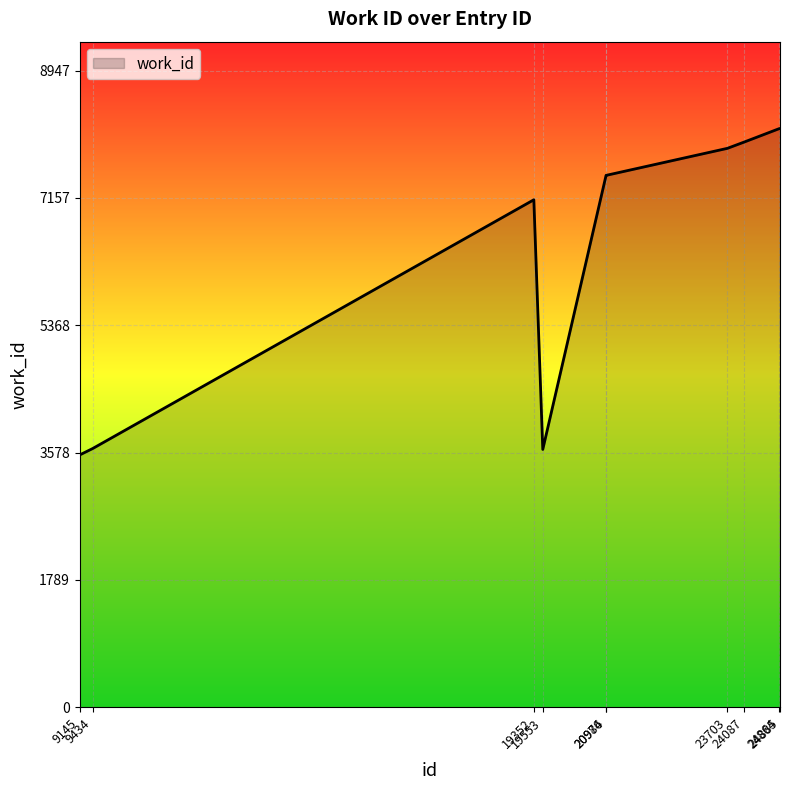

What is the minimum value shown in the chart?

3546